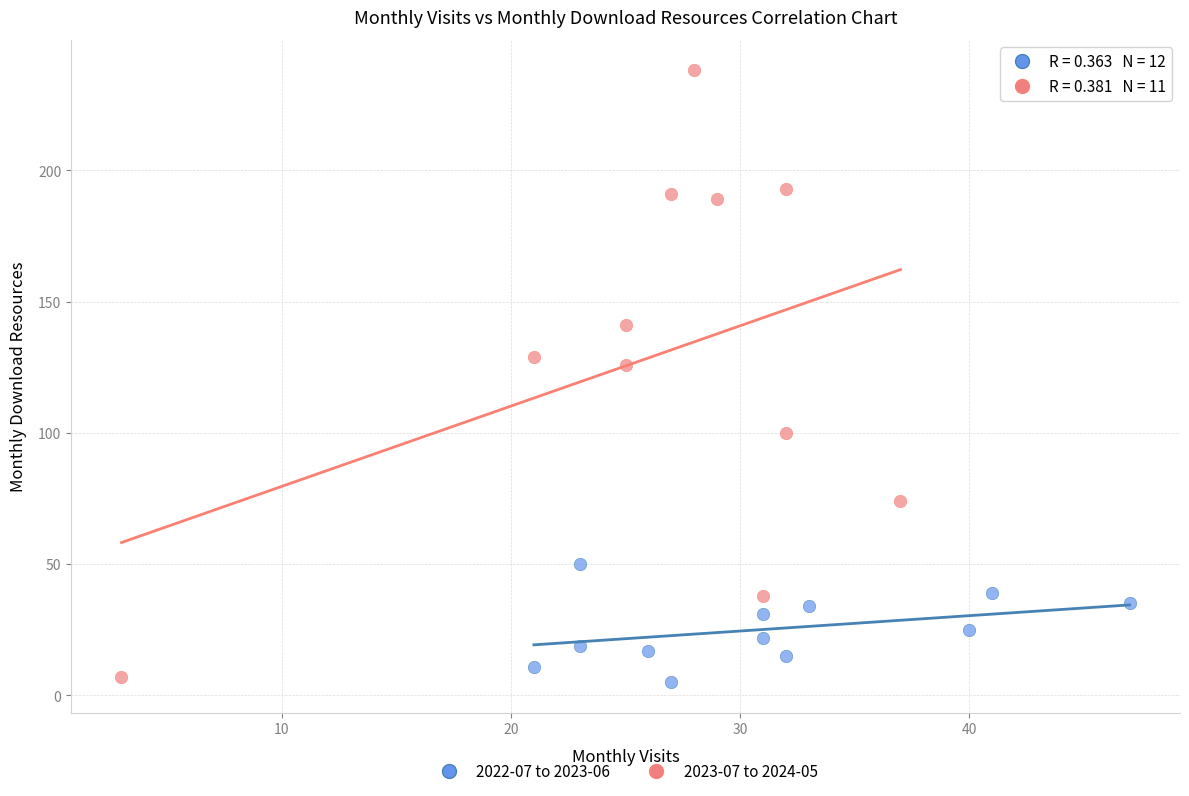

Which series reaches the maximum Y coordinate?

2023-07 to 2024-05